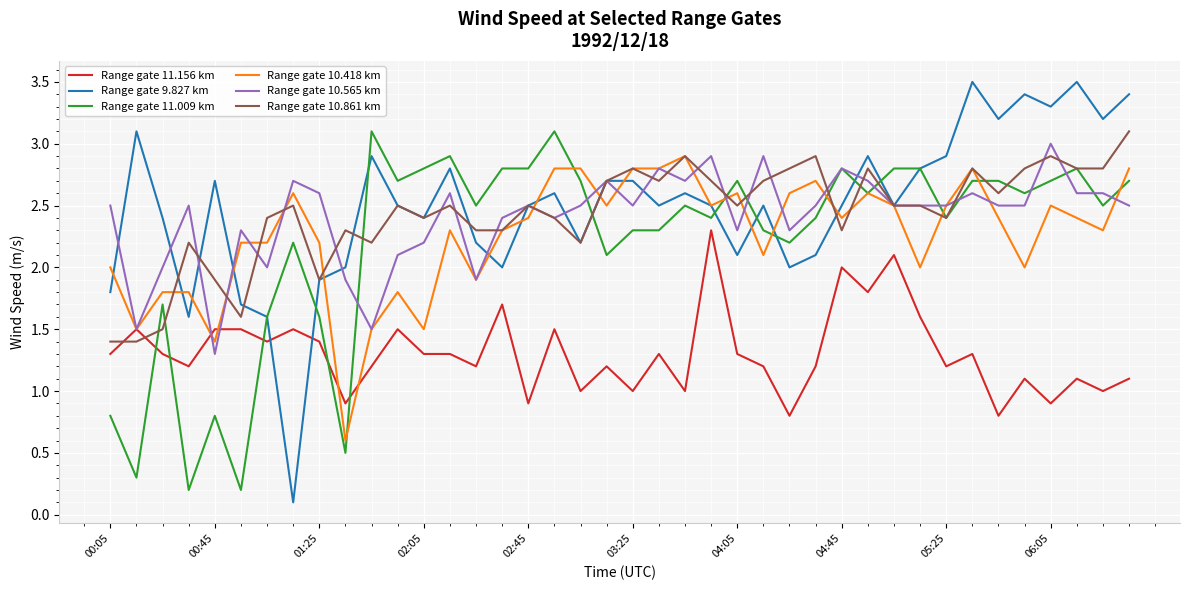

What is the maximum value shown in the chart?

3.5